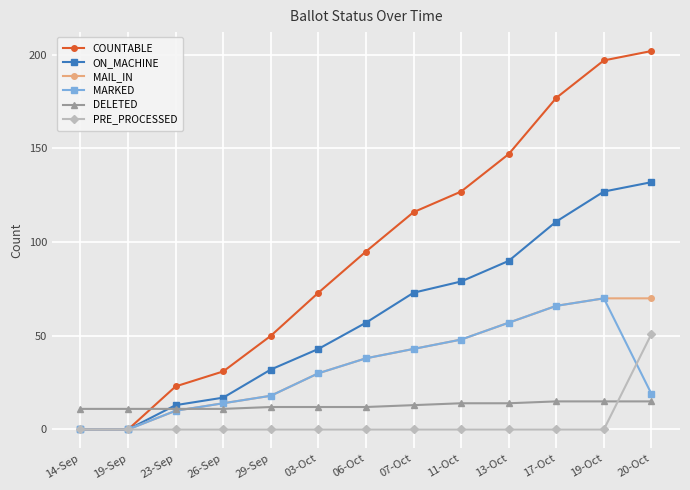

At how many categories does at least one series exceed 34?

9